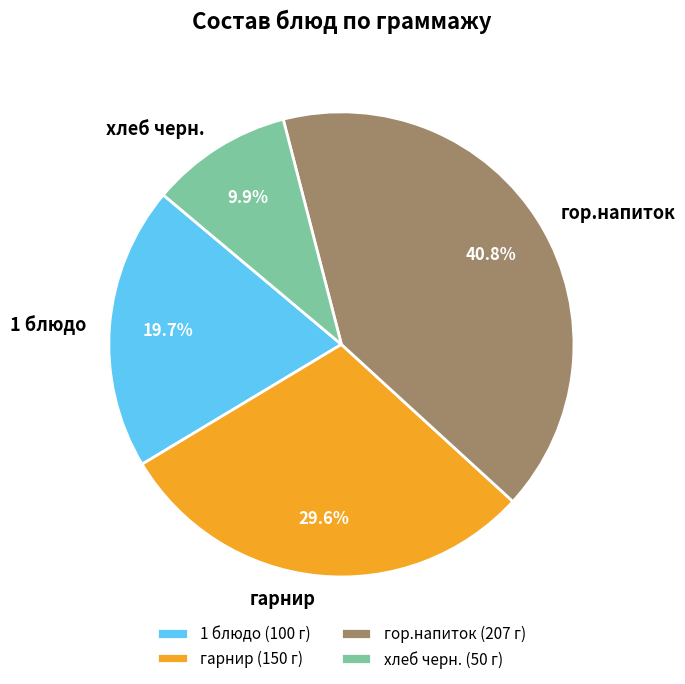

Which has a higher value, гор.напиток or 1 блюдо?

гор.напиток